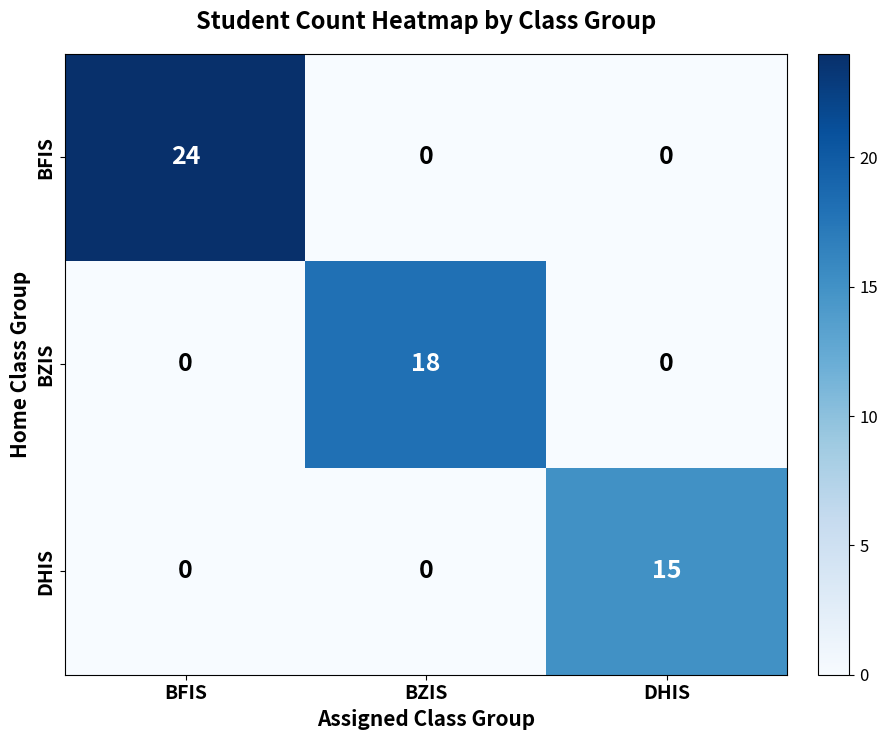

List the series in order of their peak value, lowest first.

DHIS, BZIS, BFIS